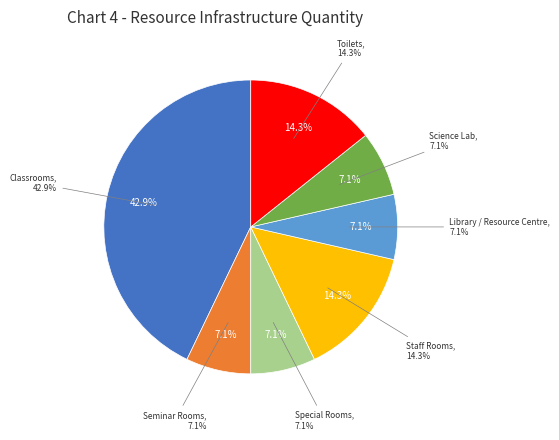

Do Library / Resource Centre and Science Lab together represent more than half of the pie?

No